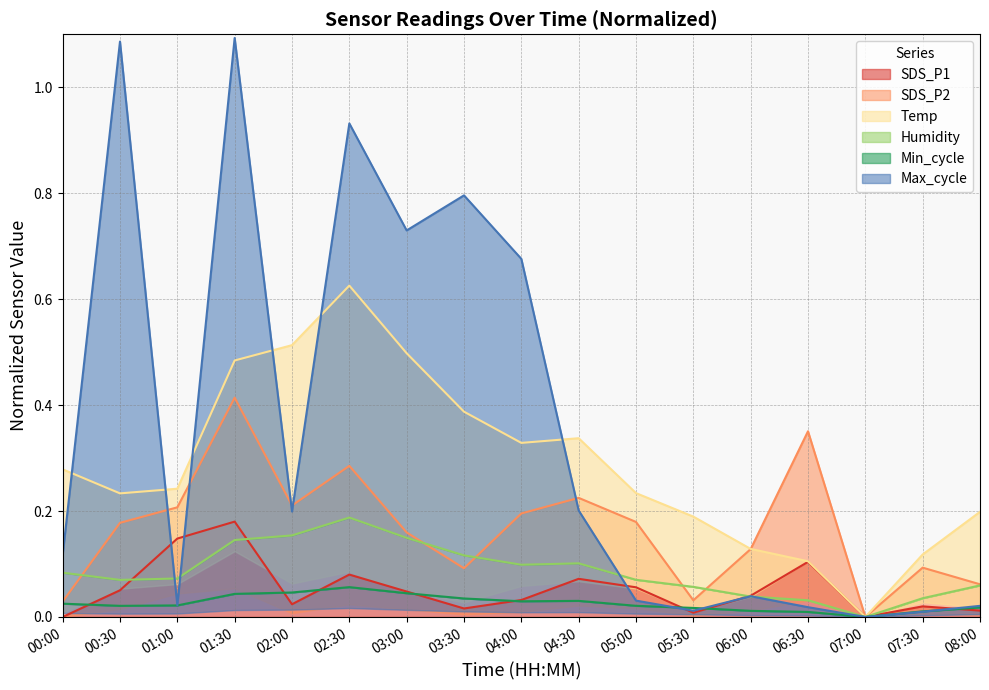

At how many categories does at least one series exceed 0?

16